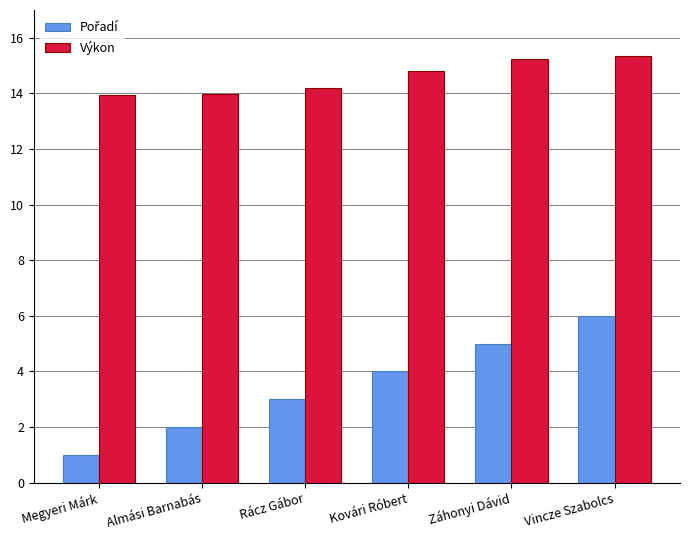

Is it true that Výkon equals 14.0 at Almási Barnabás?

True